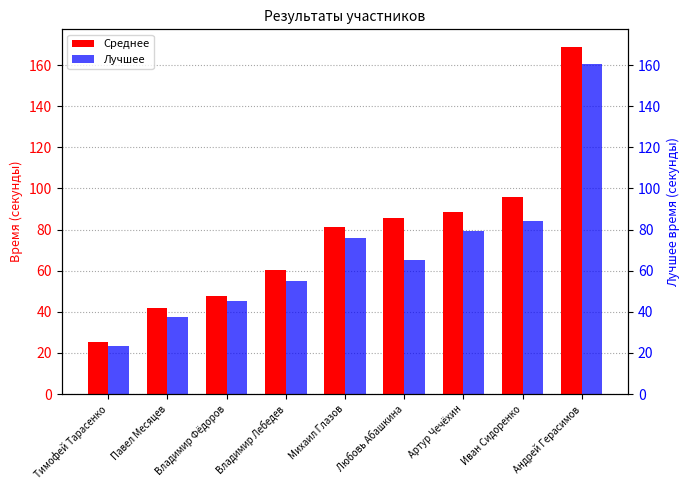

The value of Среднее at Андрей Герасимов is 168.9. True or false?

True